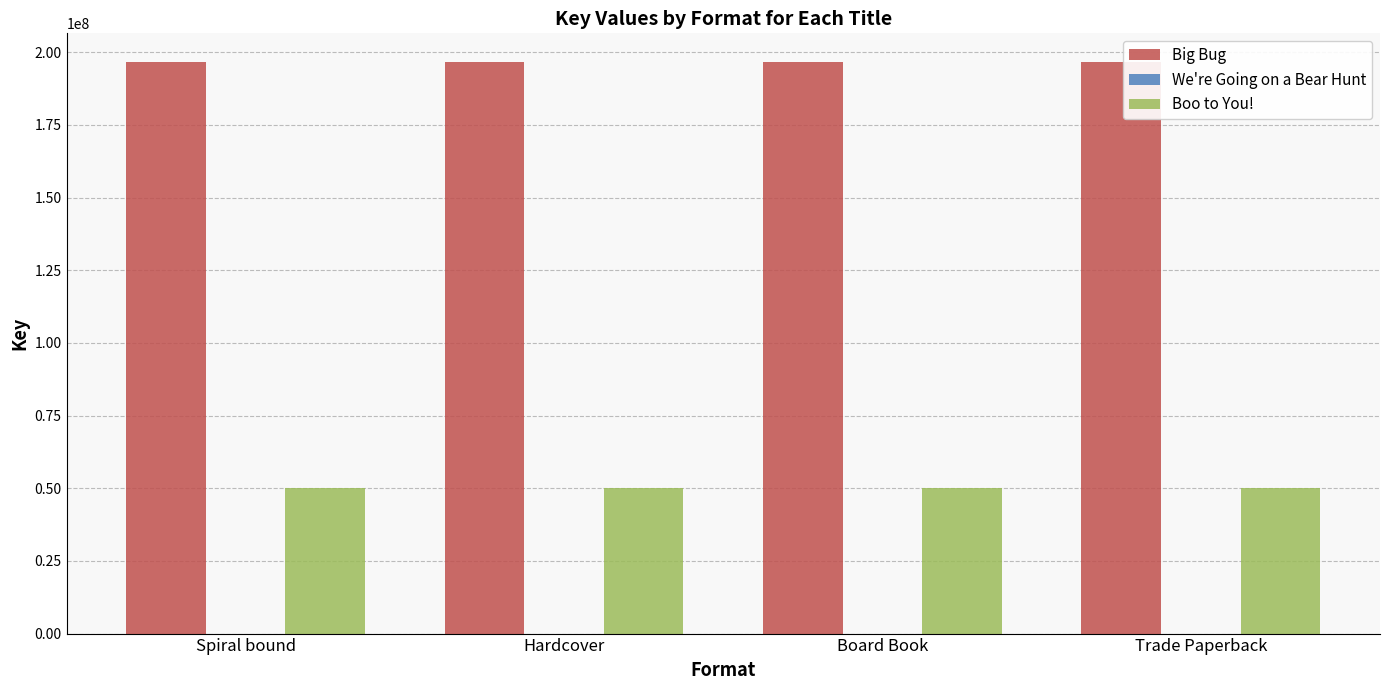

Which series has the largest total across all categories?

Big Bug